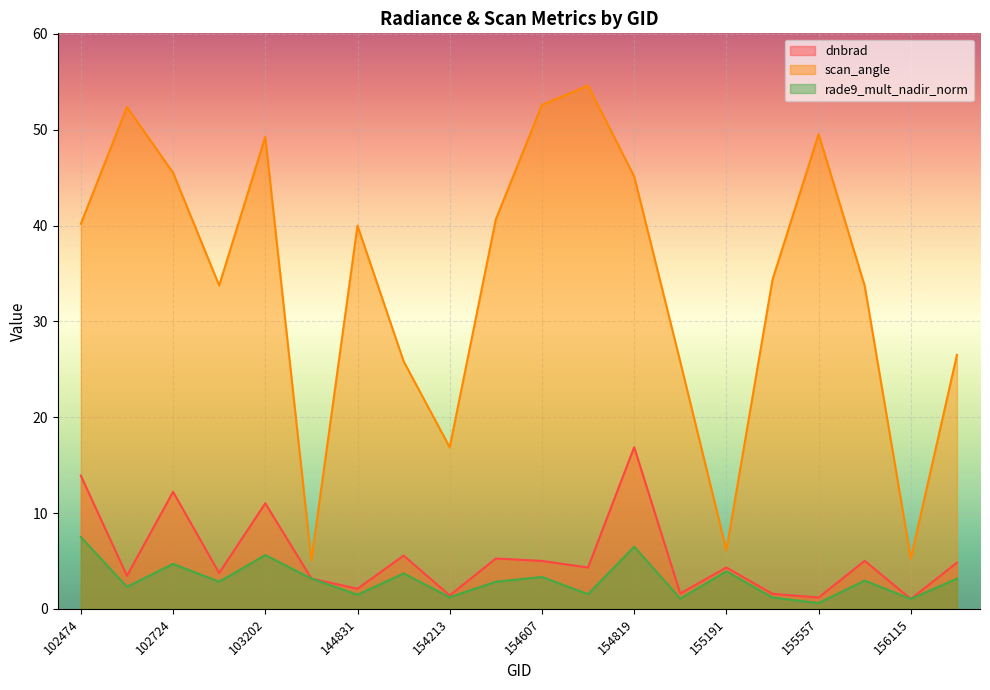

Rank the series by their maximum value, from highest to lowest.

scan_angle, dnbrad, rade9_mult_nadir_norm